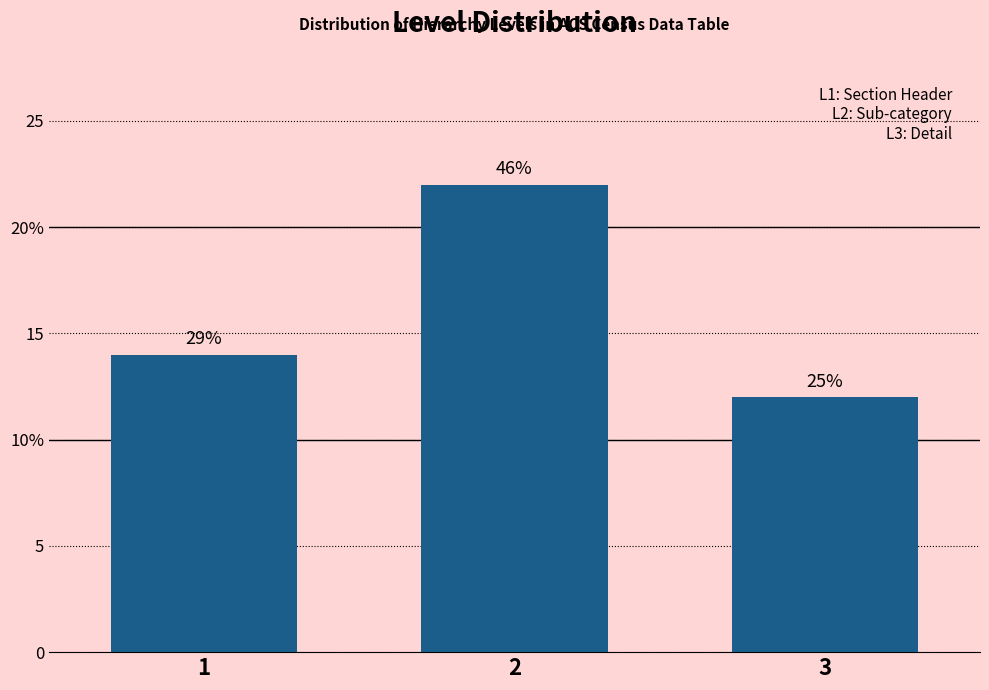

Are the bars horizontal?

No